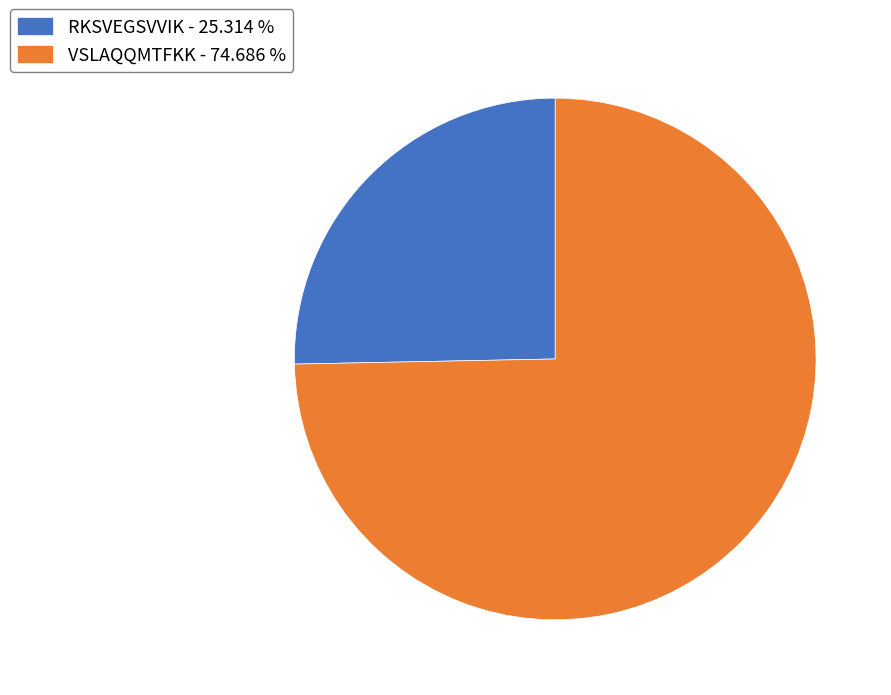

Rank the categories by value from lowest to highest.

RKSVEGSVVIK, VSLAQQMTFKK